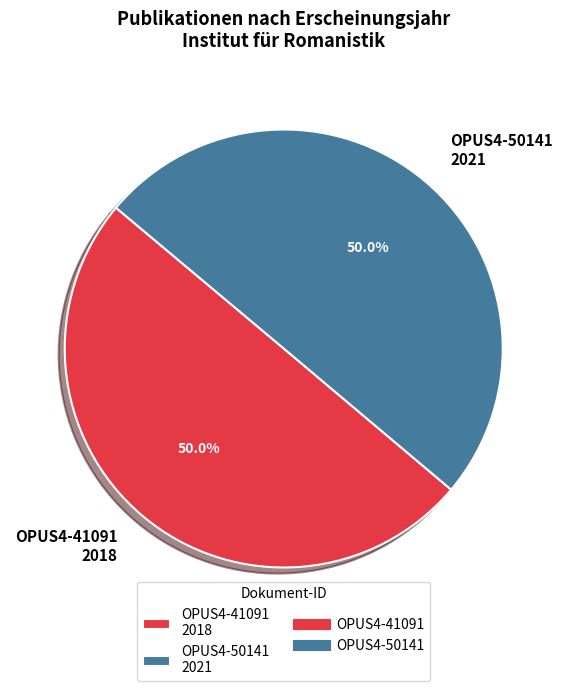

To the nearest percent, what percentage of the pie is OPUS4-50141?

50%